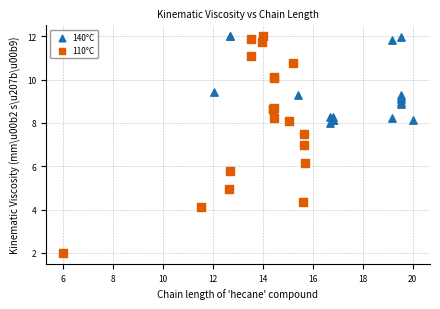

Which series has the widest spread of Y values?

110°C